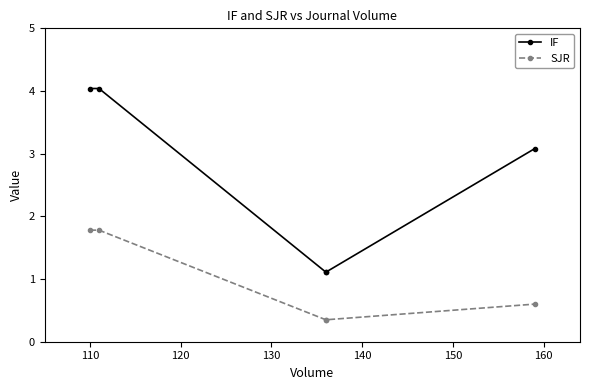

Which series changed the most between 120 and 140?

IF